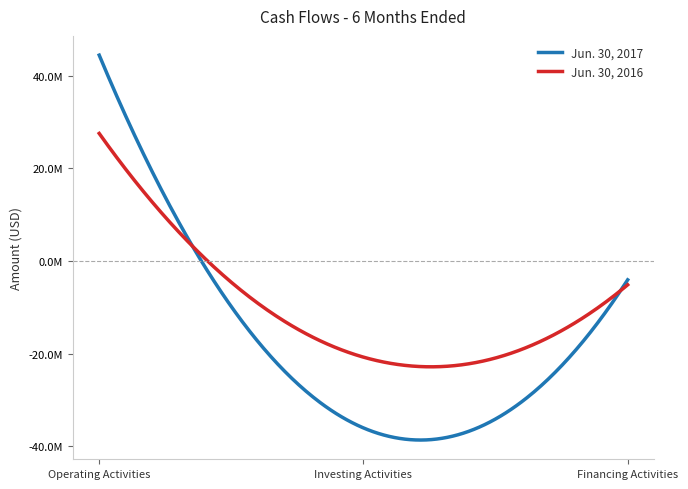

What are all the series names shown in the legend?

Jun. 30, 2017, Jun. 30, 2016